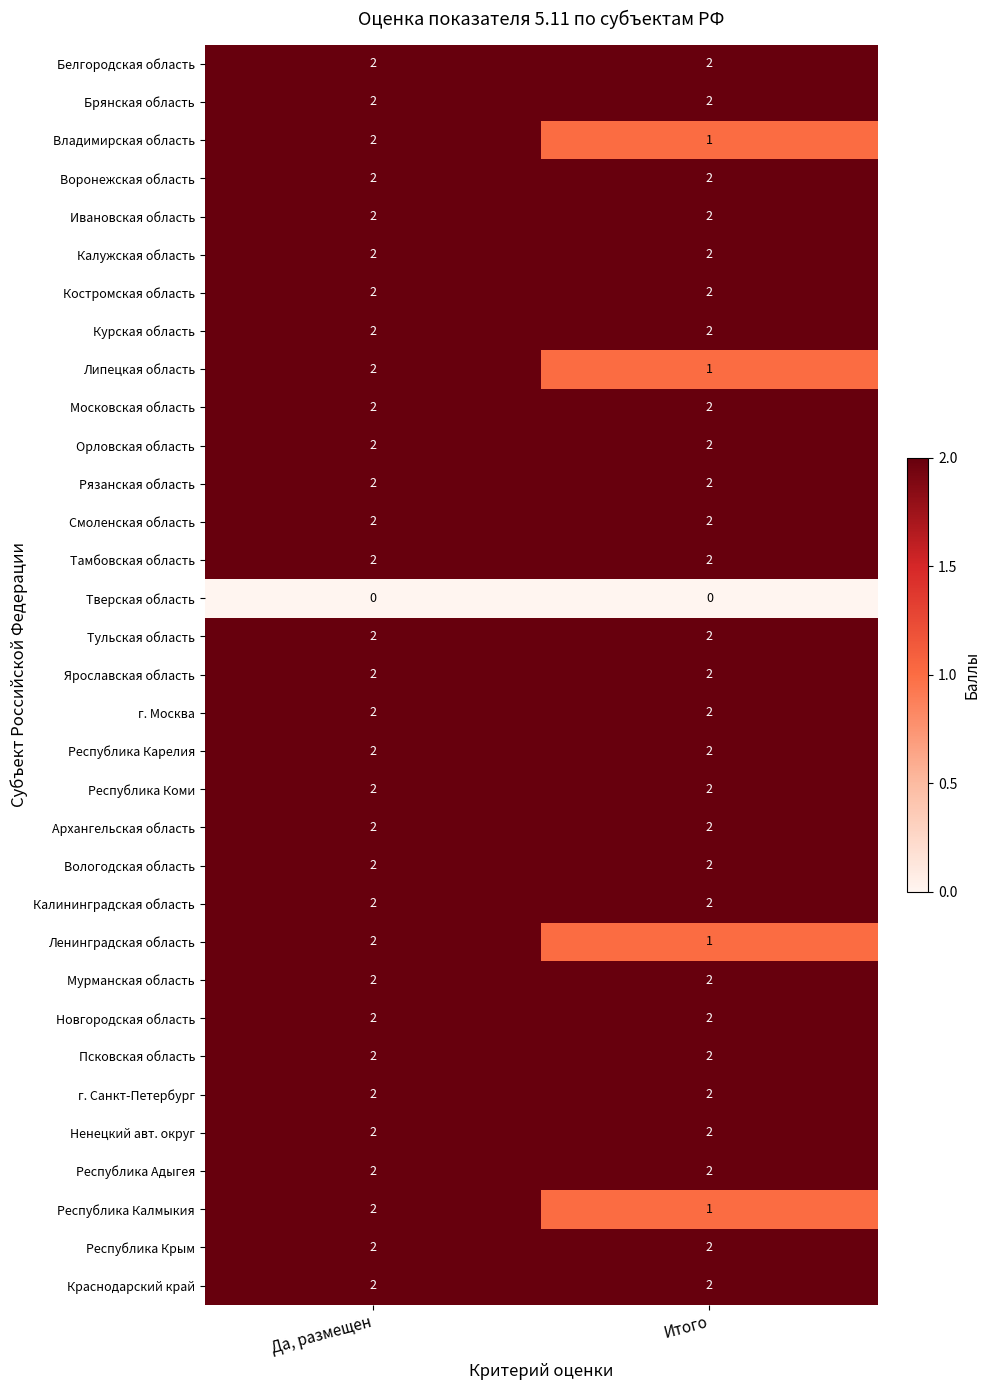

What is the sum of all Республика Коми values?

4